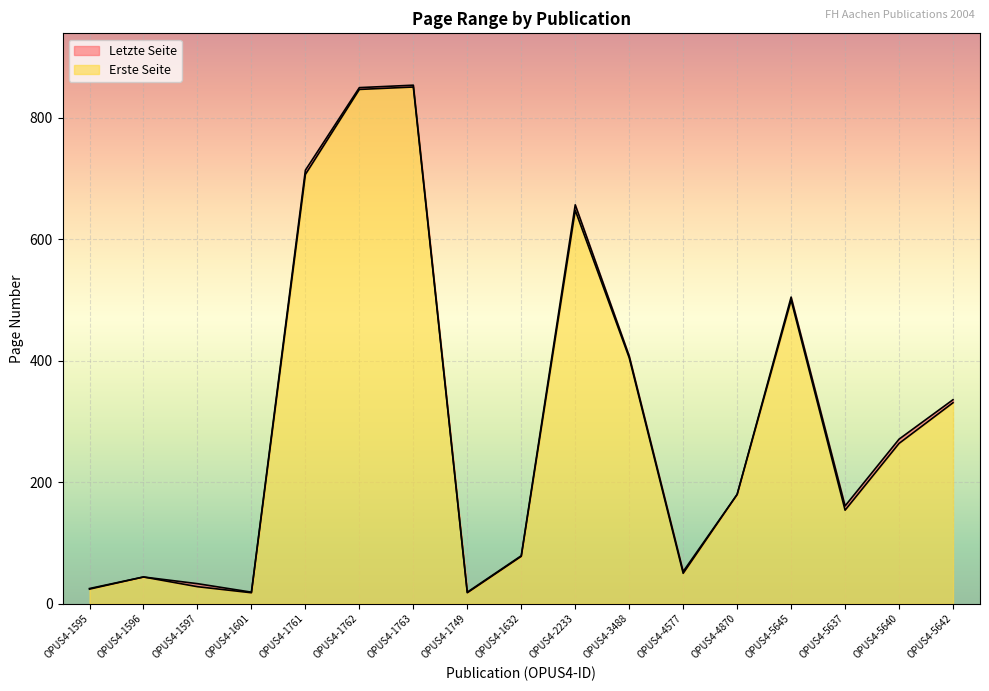

How many lines are shown in the chart?

2